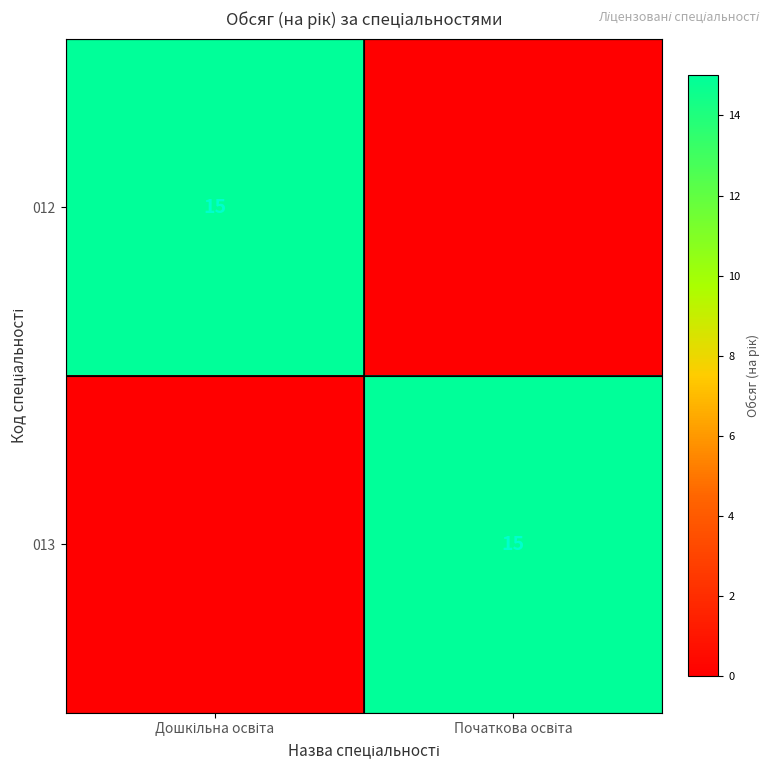

The 012 series shows 0 at Початкова освіта. True or false?

True